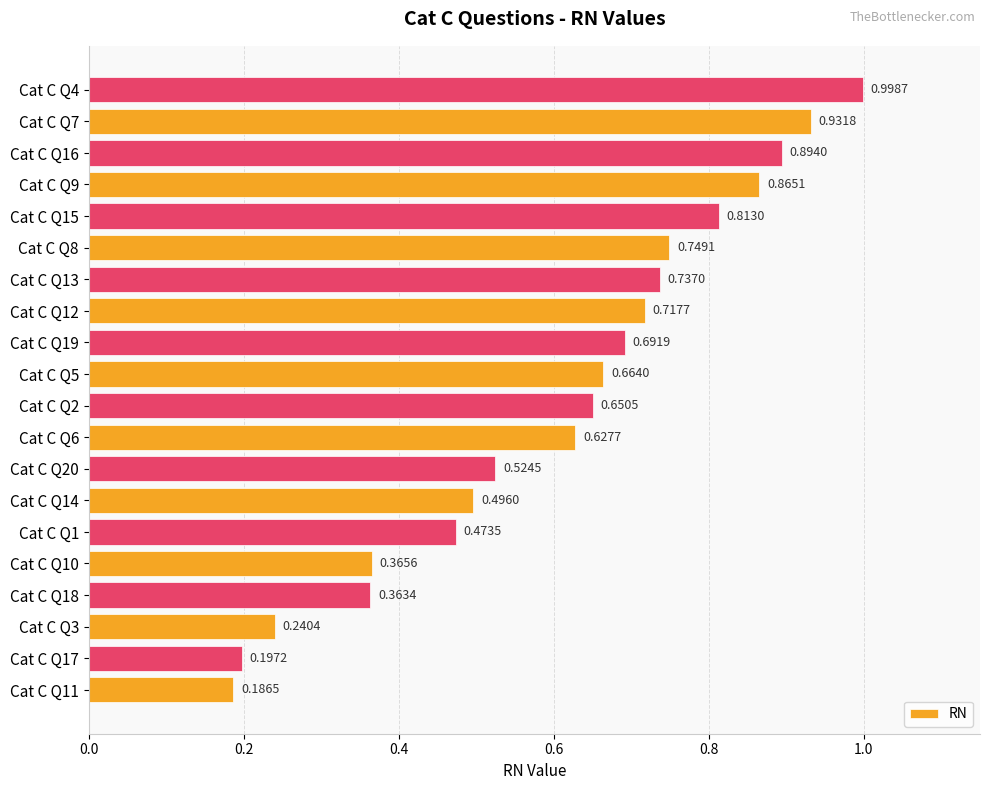

What is the sum of the values at Cat C Q13 and Cat C Q5?

1.4